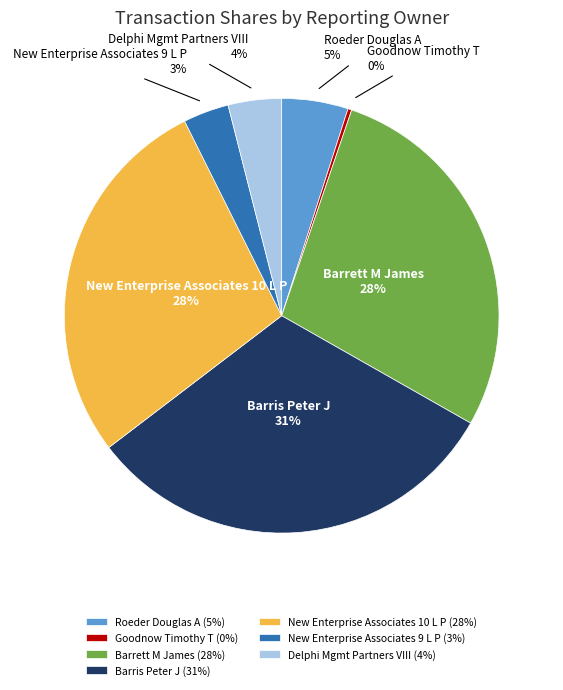

To the nearest percent, what is the average slice percentage?

14%